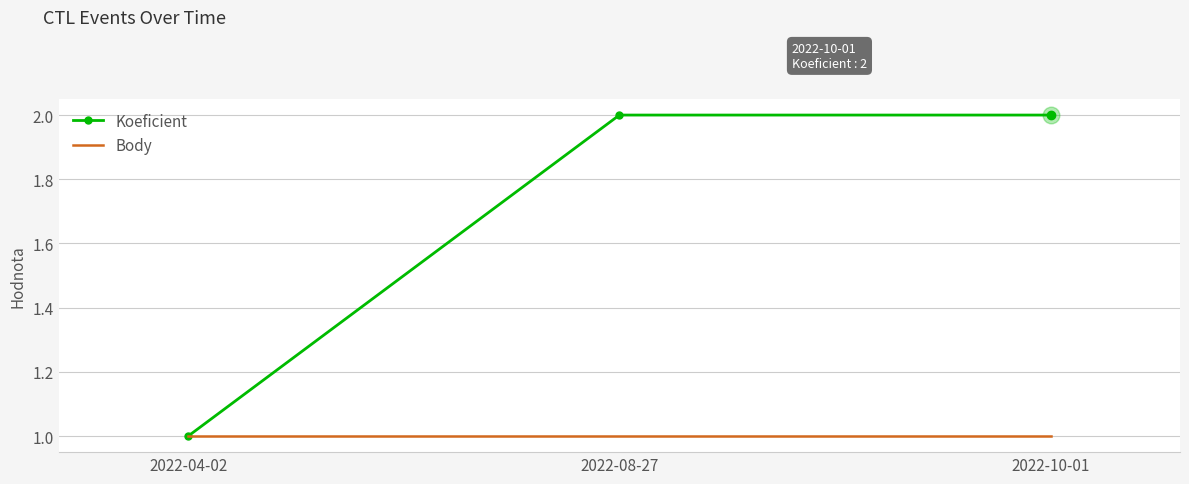

The Body series shows 2 at 2022-10-01. True or false?

False